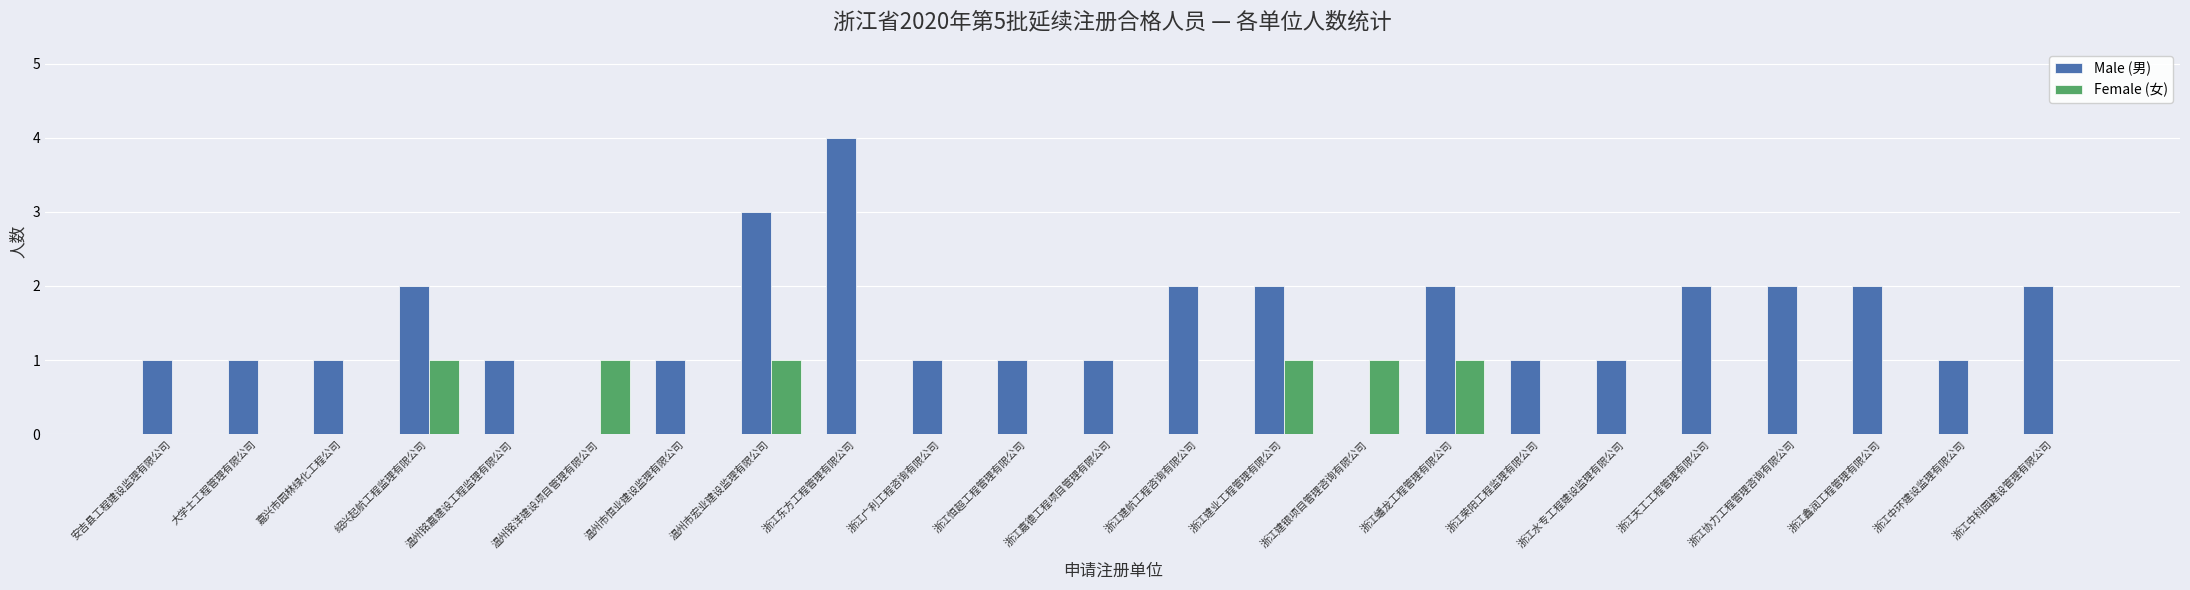

Which series has the largest total across all categories?

Male (男)